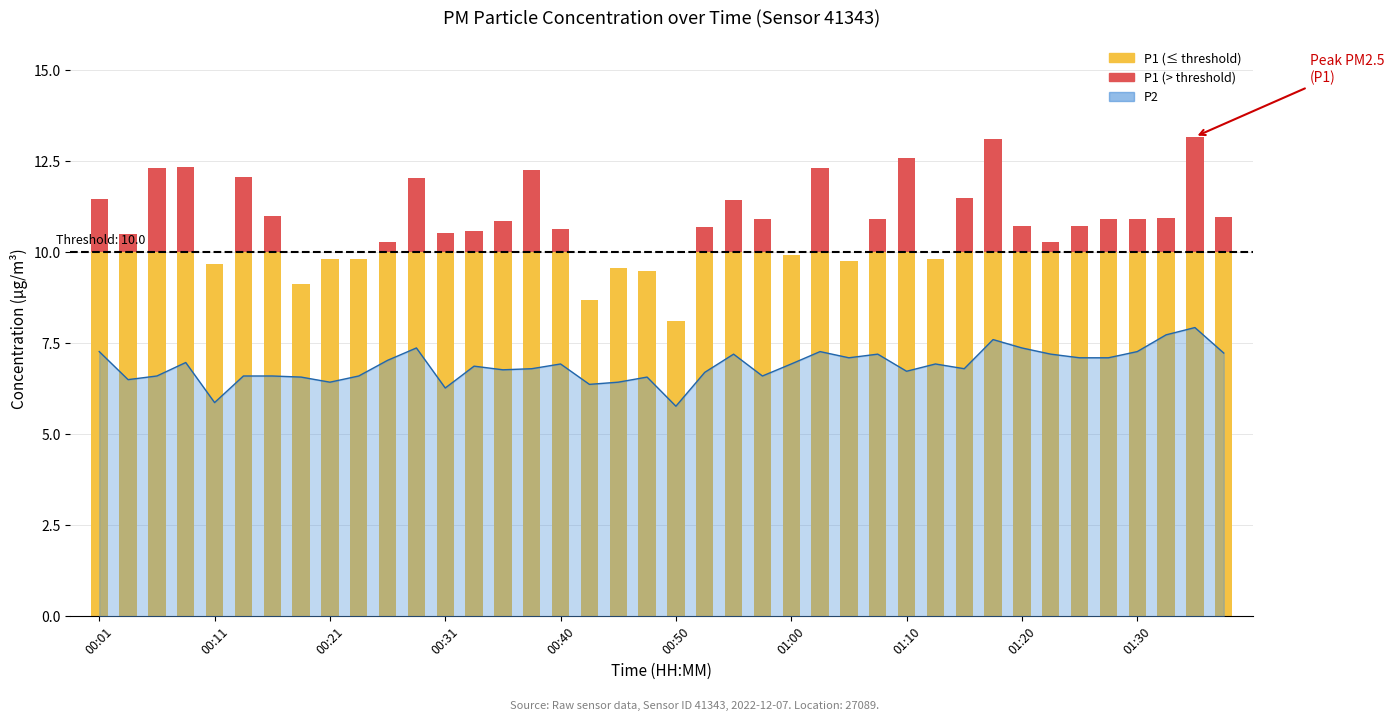

True or false: the data shows 7.2 at 00:55.

True